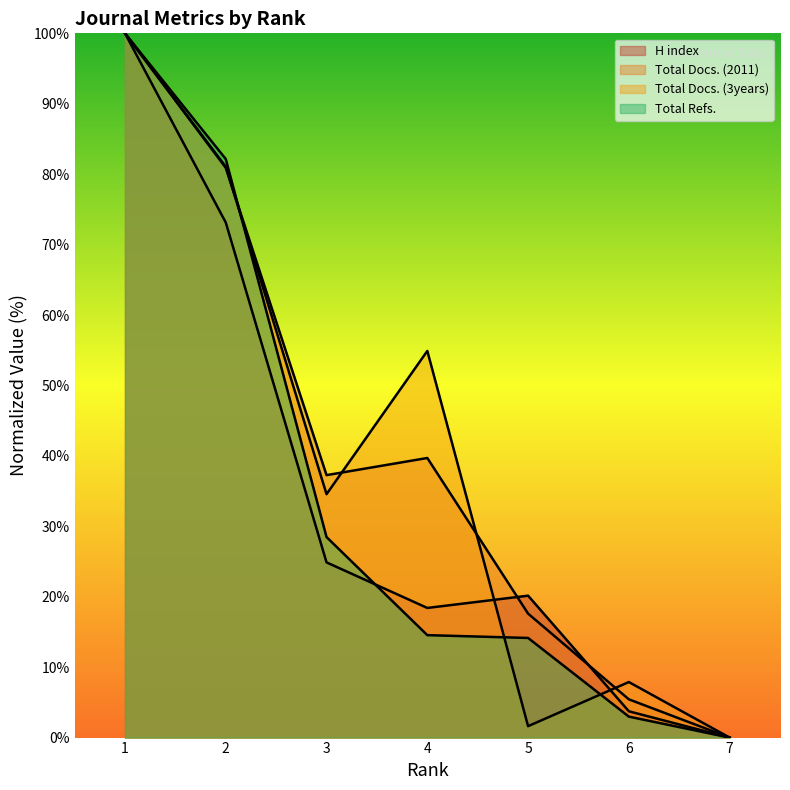

How many values in Total Refs. are above zero?

6